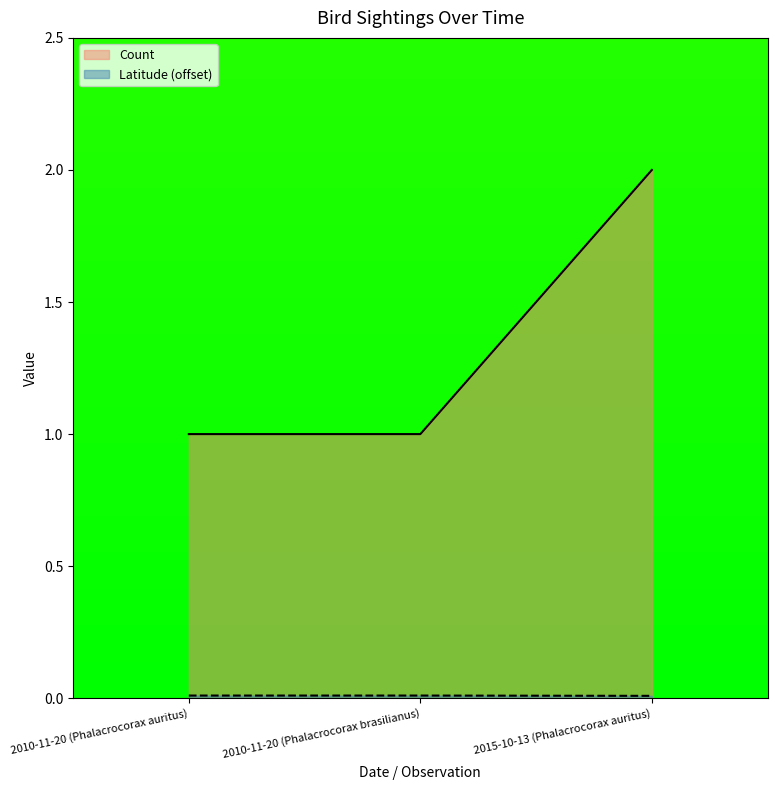

What are all the series names shown in the legend?

Count, Latitude (offset)